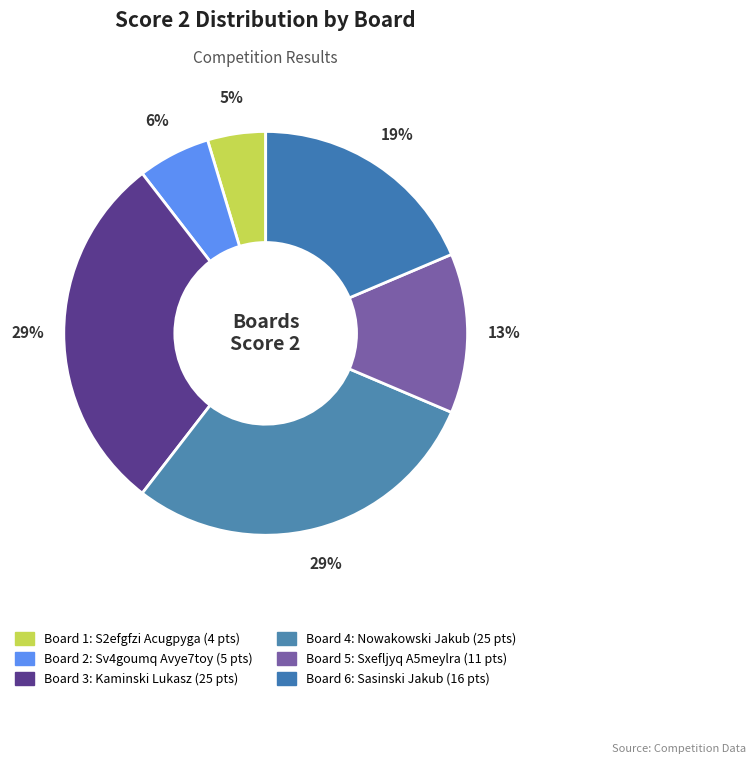

How many segments does this pie chart have?

6